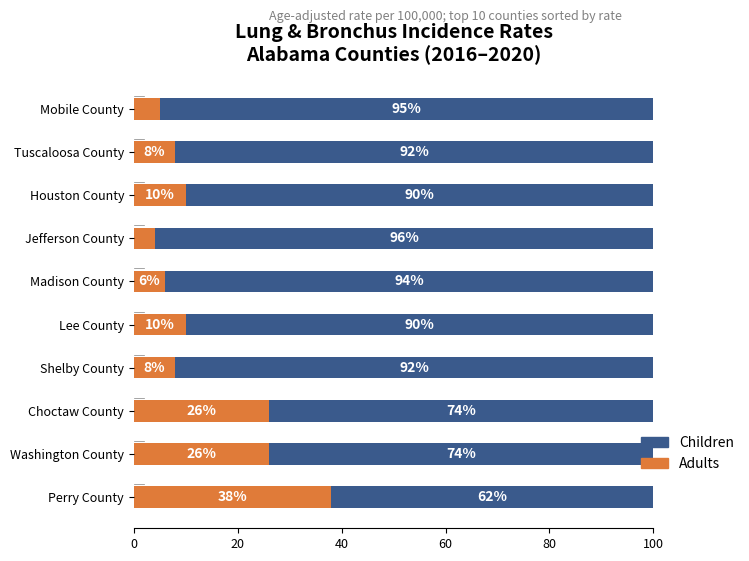

The value of Adults at Jefferson County is 1. True or false?

False